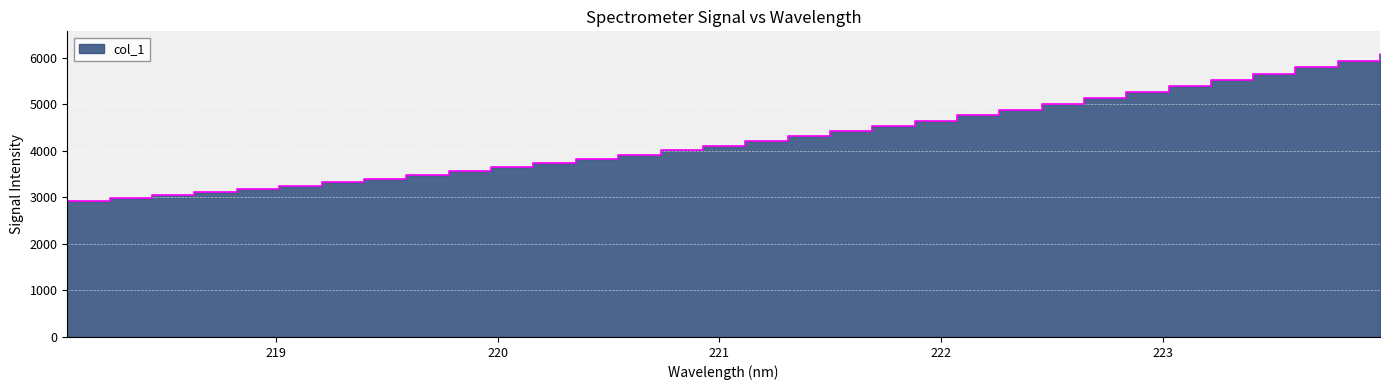

List the labels in order of value, largest first.

223.9802, 223.7895, 223.5987, 223.408, 223.2172, 223.0264, 222.8355, 222.6447, 222.4538, 222.263, 222.0721, 221.8812, 221.6902, 221.4993, 221.3083, 221.1174, 220.9264, 220.7354, 220.5444, 220.3533, 220.1623, 219.9712, 219.7801, 219.589, 219.3979, 219.2067, 219.0156, 218.8244, 218.6332, 218.442, 218.2508, 218.0596